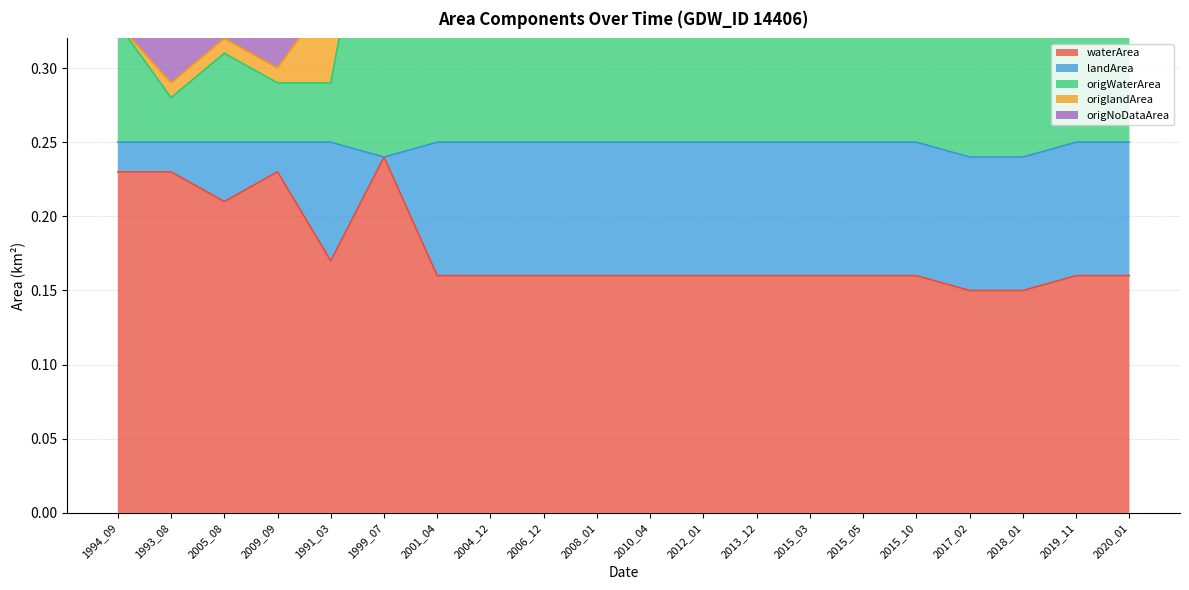

True or false: waterArea has a value of 0.0 at 2006_12.

False